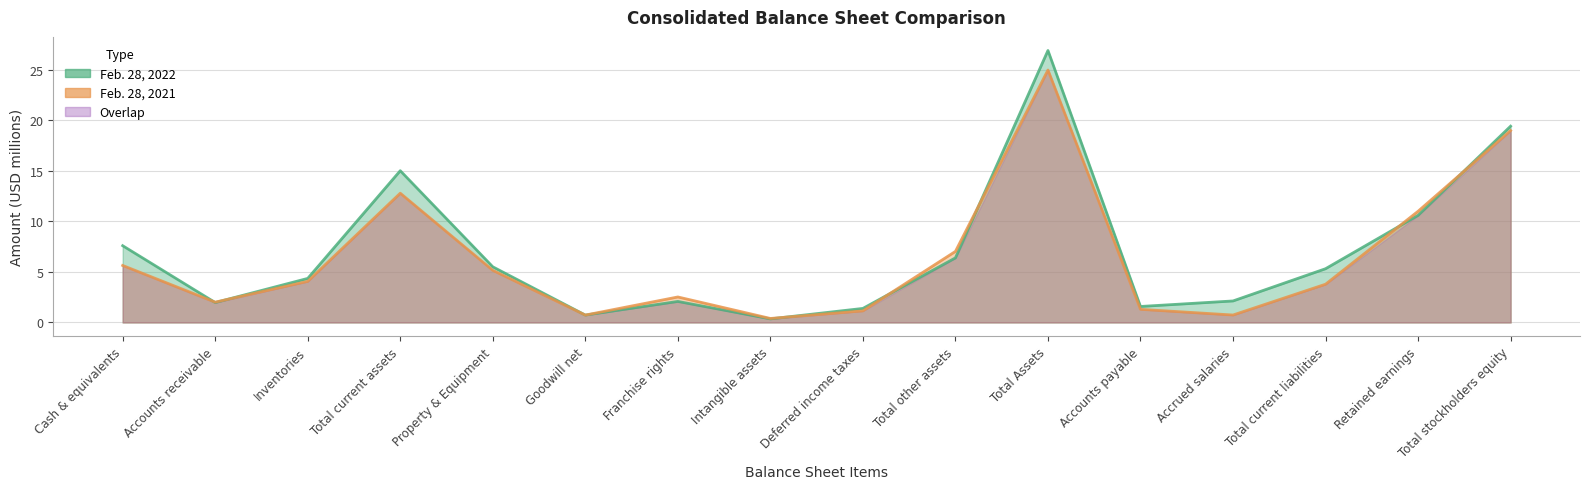

True or false: Feb. 28, 2022 has a value of 2.5 at Deferred income taxes.

False